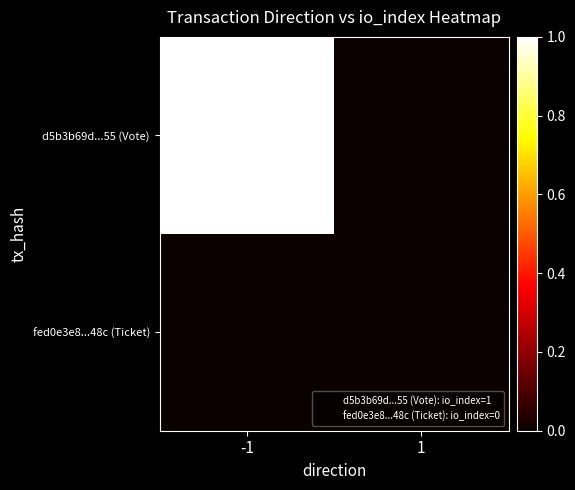

Between -1 and 1, which series saw the biggest shift?

d5b3b69d...55 (Vote)